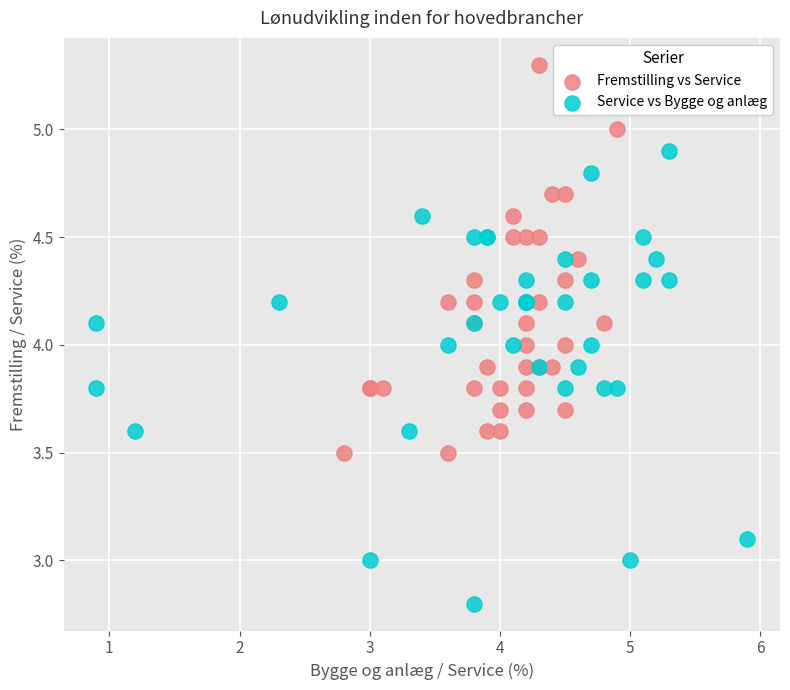

What are all the series names shown in the legend?

Fremstilling vs Service, Service vs Bygge og anlæg